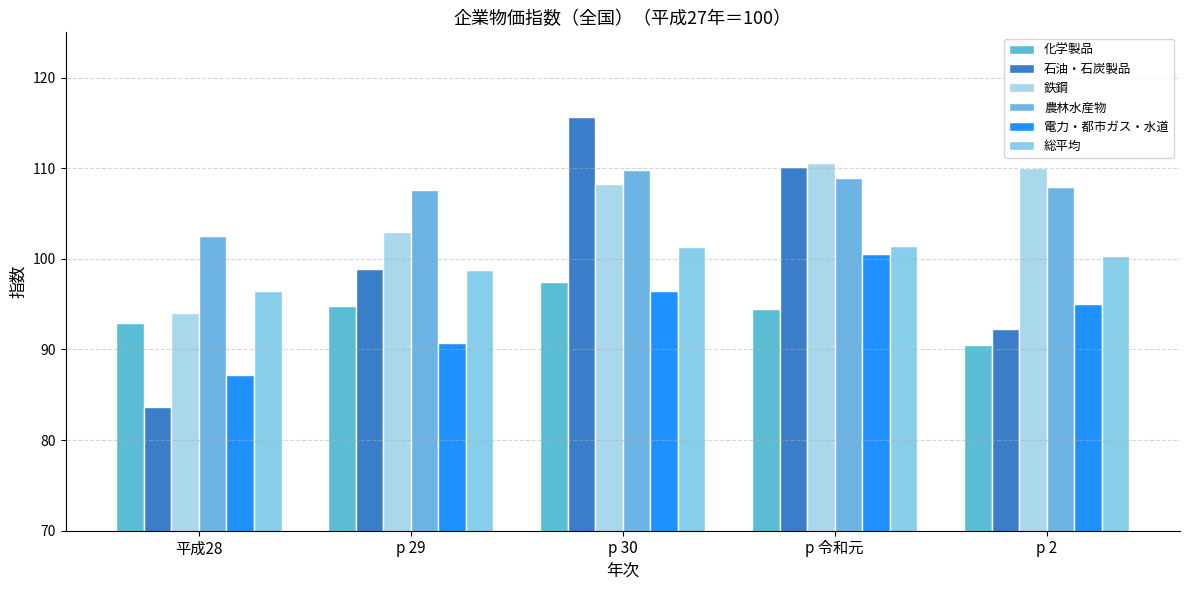

What is the sum of the 農林水産物 values at p 2 and p 29?

215.5